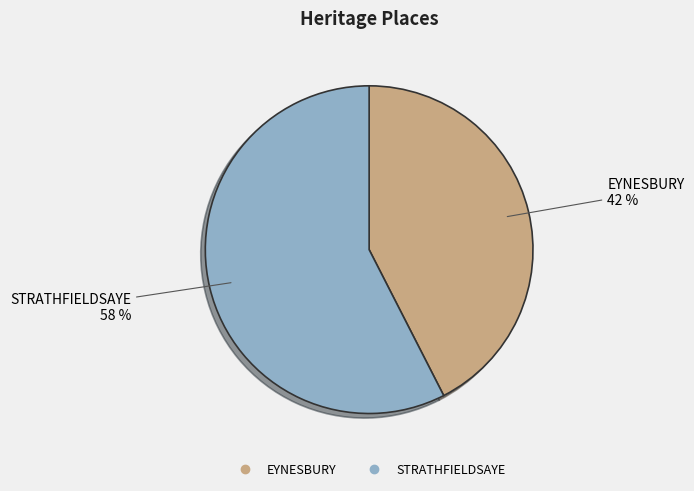

True or false: STRATHFIELDSAYE accounts for 49% of the total.

False